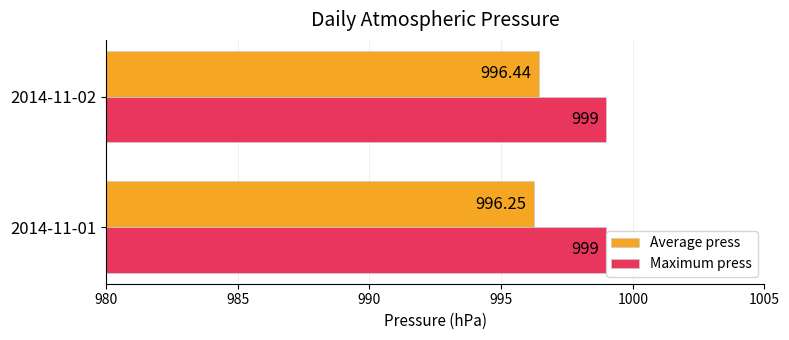

What is the average value of the Maximum press series?

999.0